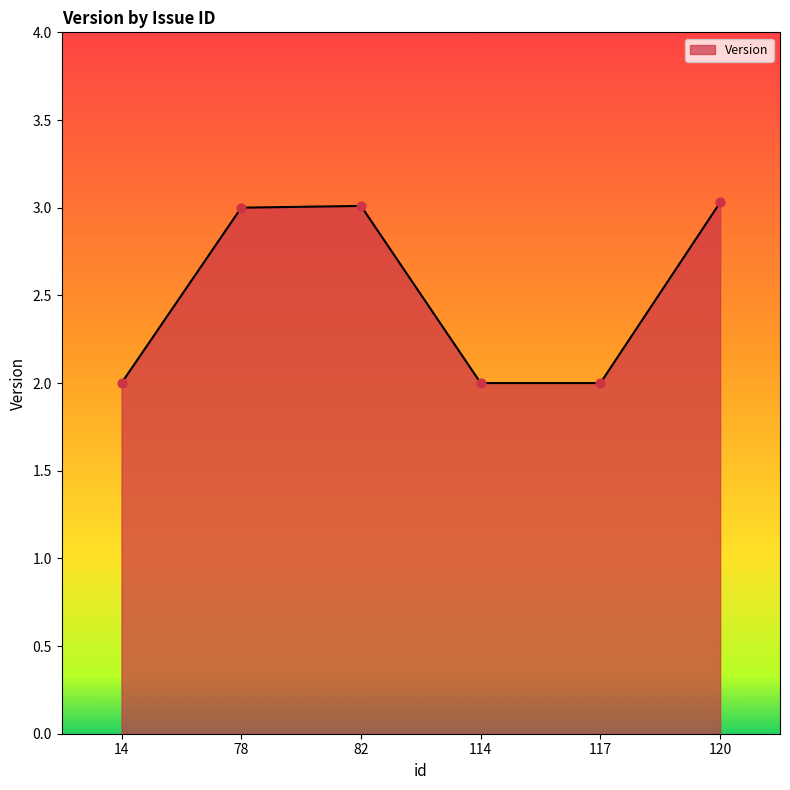

What is the ratio of the value at 120 to the value at 78?

1.0